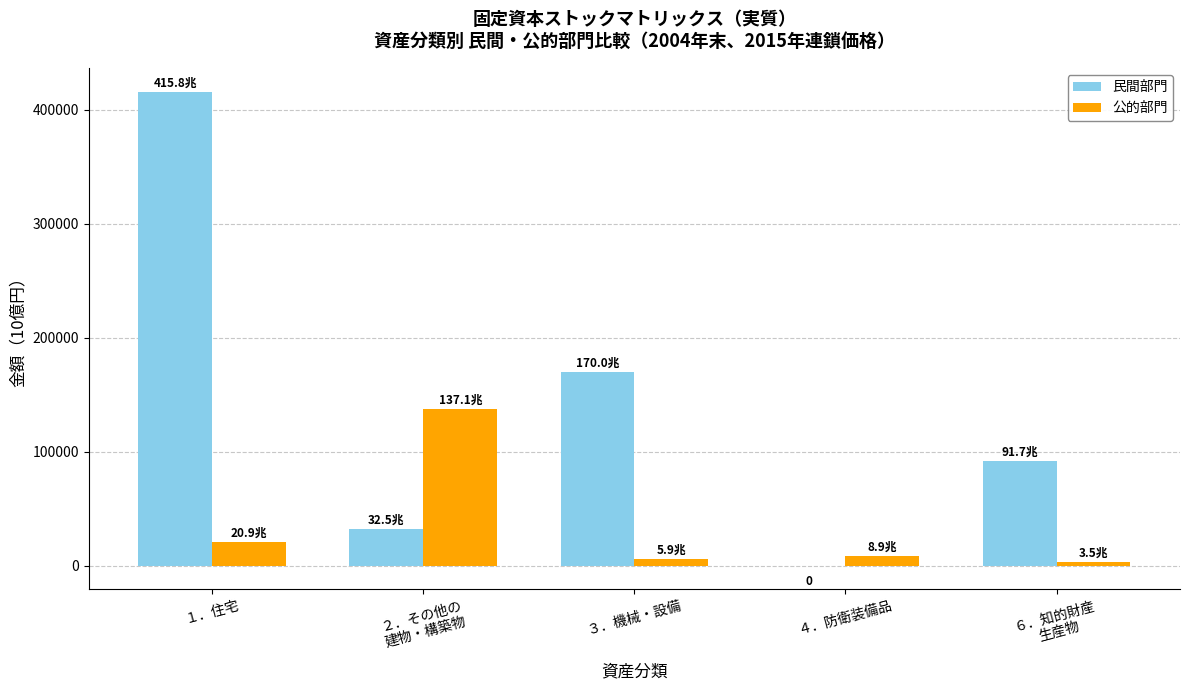

Read the 公的部門 value at ３．機械・設備.

5924.2